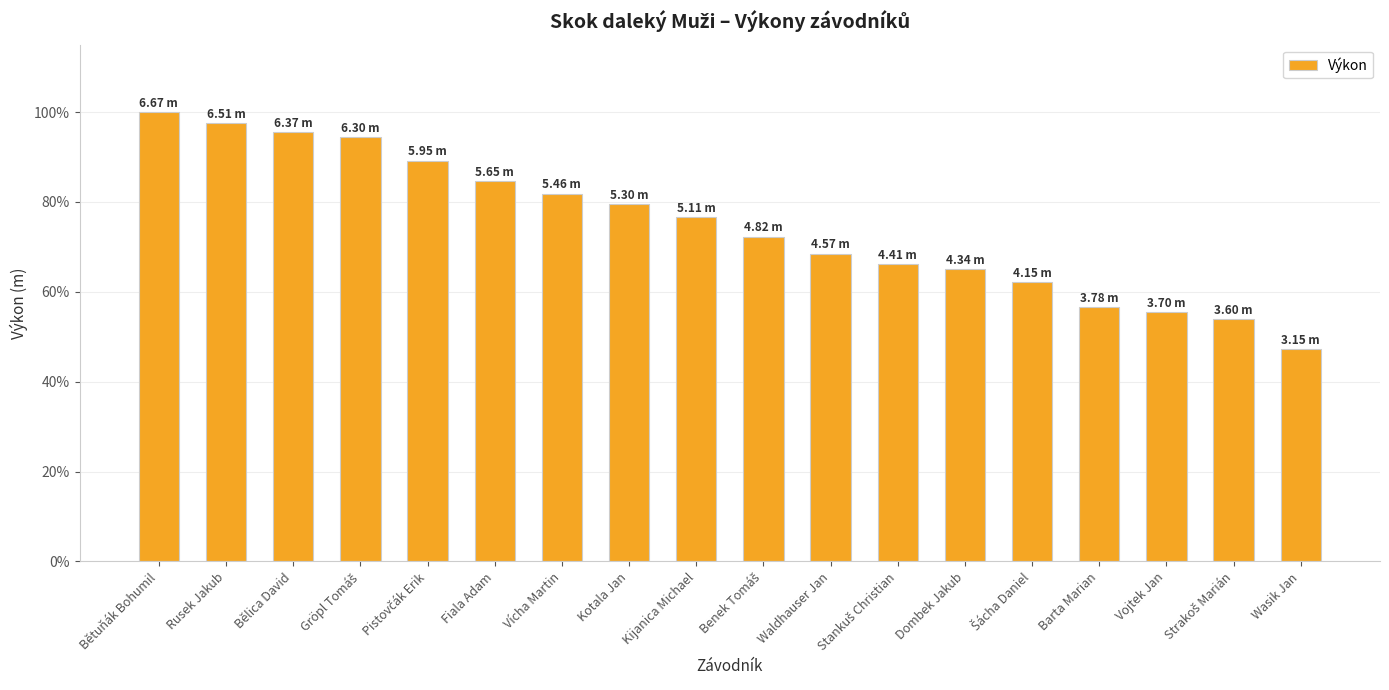

True or false: the data shows 79.5 at Kotala Jan.

True